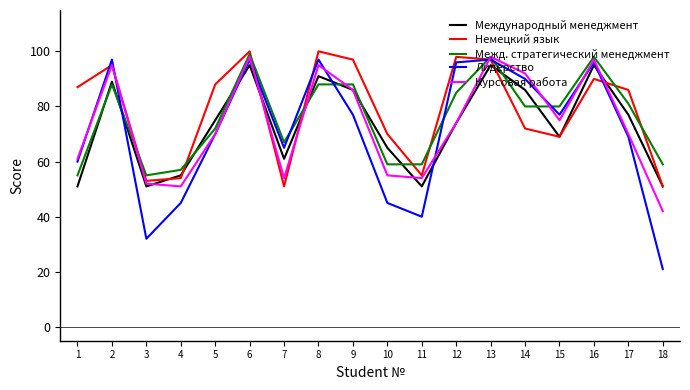

What are all the series names shown in the legend?

Международный менеджмент, Немецкий язык, Межд. стратегический менеджмент, Лидерство, Курсовая работа